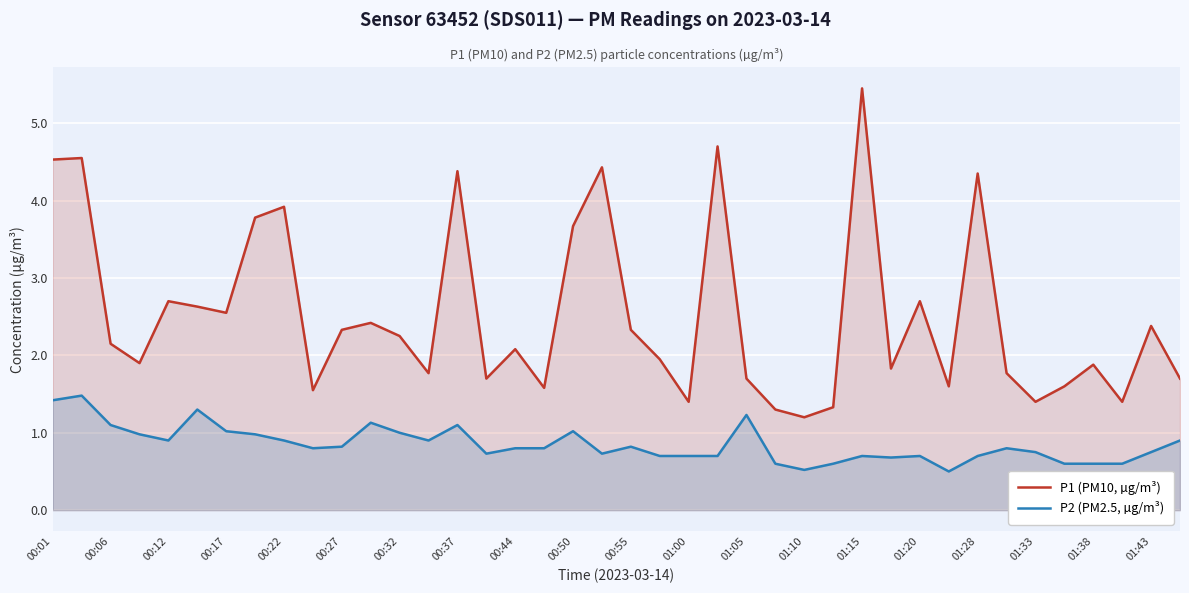

Which series has the widest spread of values?

P1 (PM10, µg/m³)